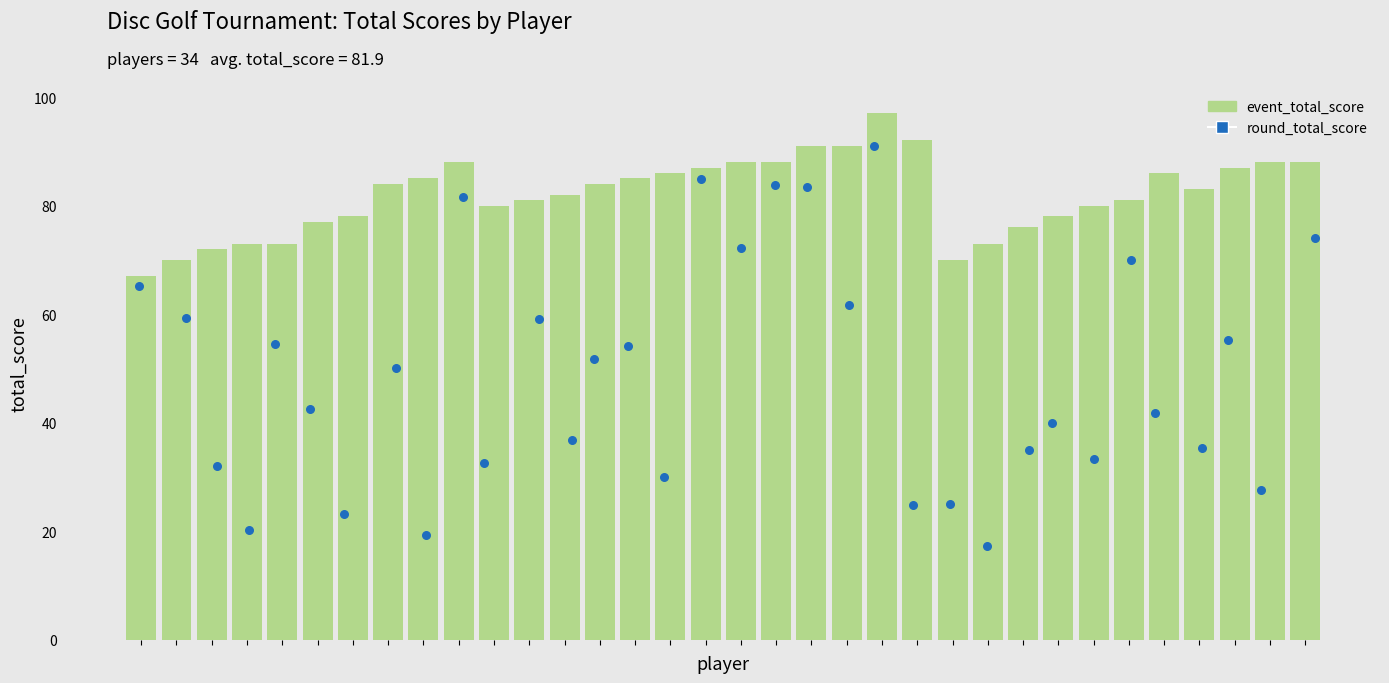

Which series contains the lowest Y value?

round_total_score